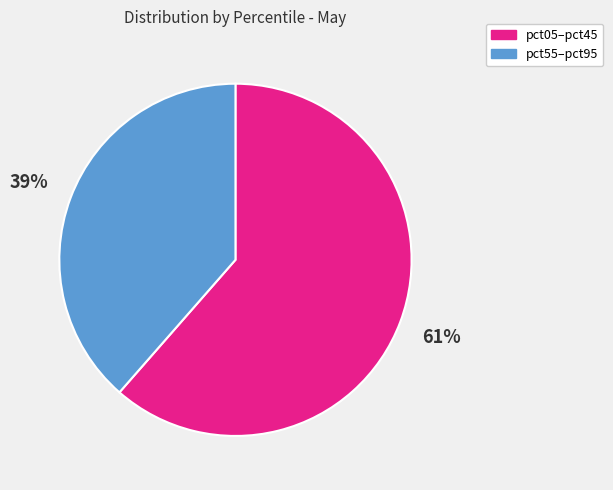

Approximately how many times larger is the value at pct05–pct45 compared to pct55–pct95?

1.6